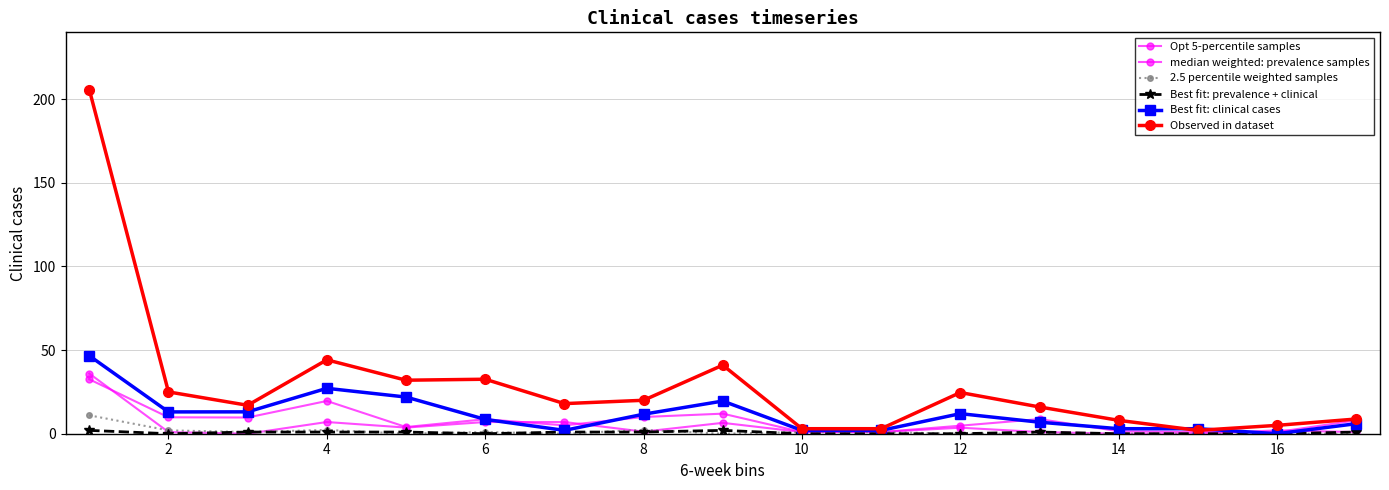

How many data points in Best fit: clinical cases are above 8?

9